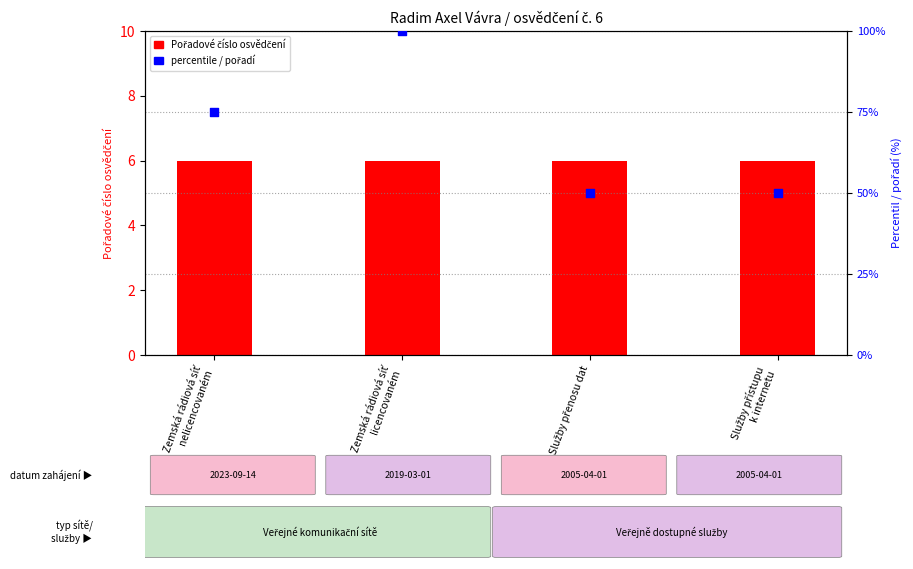

Which series reaches the maximum Y coordinate?

percentile / pořadí